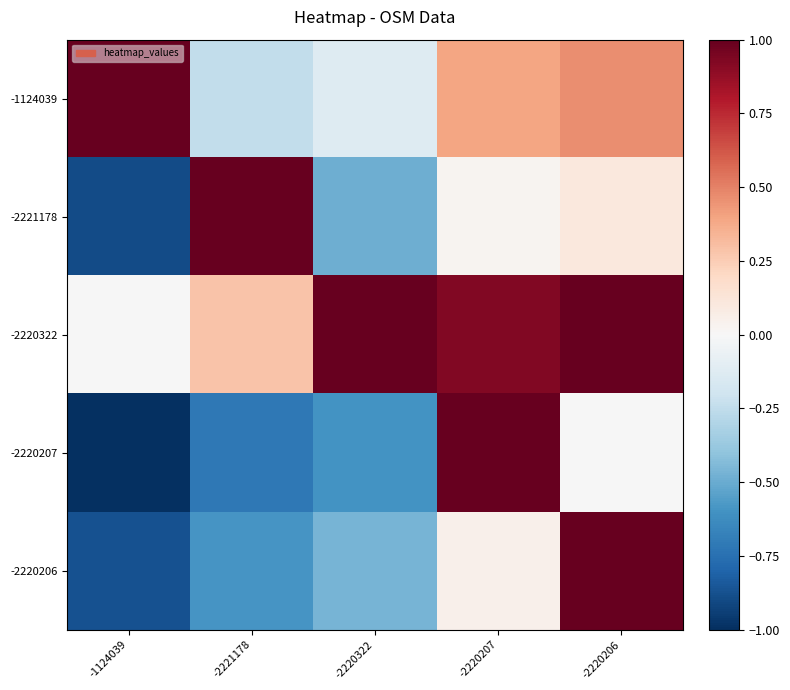

What is the difference between the highest and lowest values at -1124039?

2.0